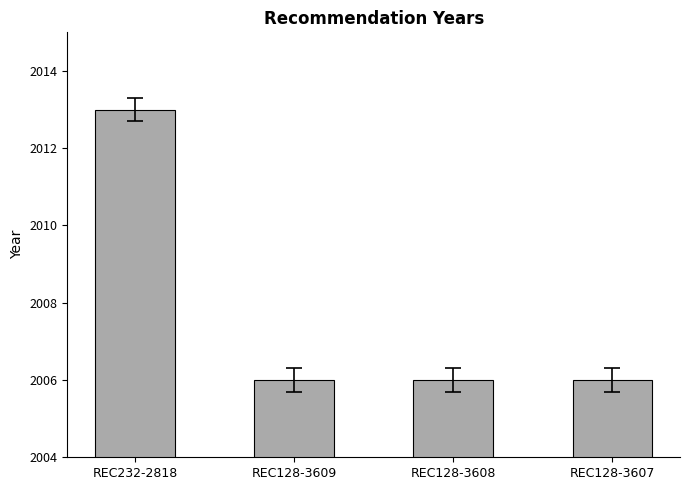

Reading left to right, what are all the values shown in this chart?

REC232-2818=2013	REC128-3609=2006	REC128-3608=2006	REC128-3607=2006